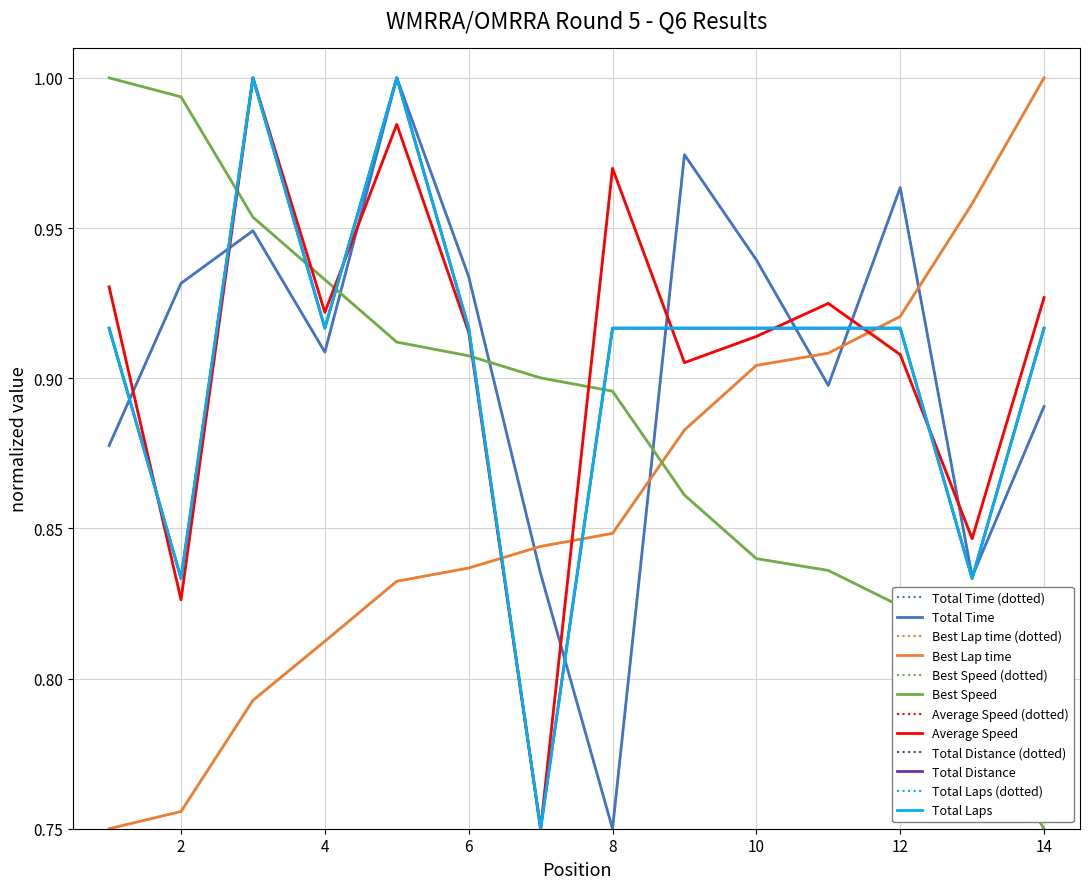

Is this an area chart (filled region under the line)?

No